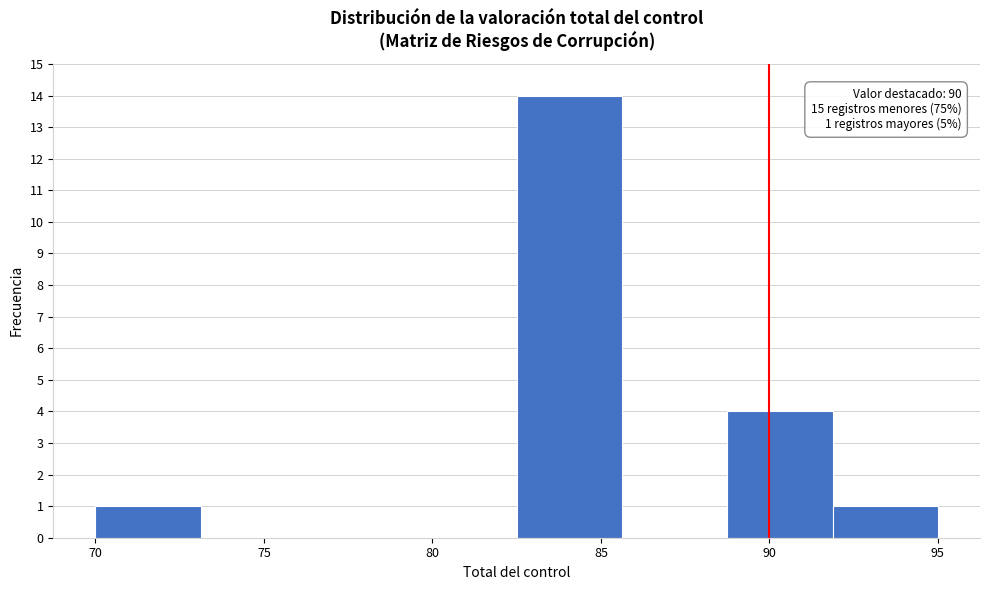

Over which range of the x-axis is the bar tallest?

82.5 to 85.5